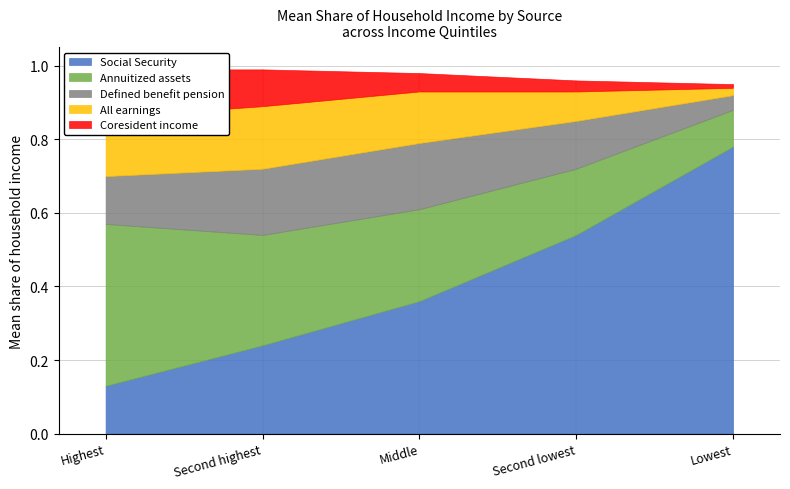

Count the number of data series in this chart.

5